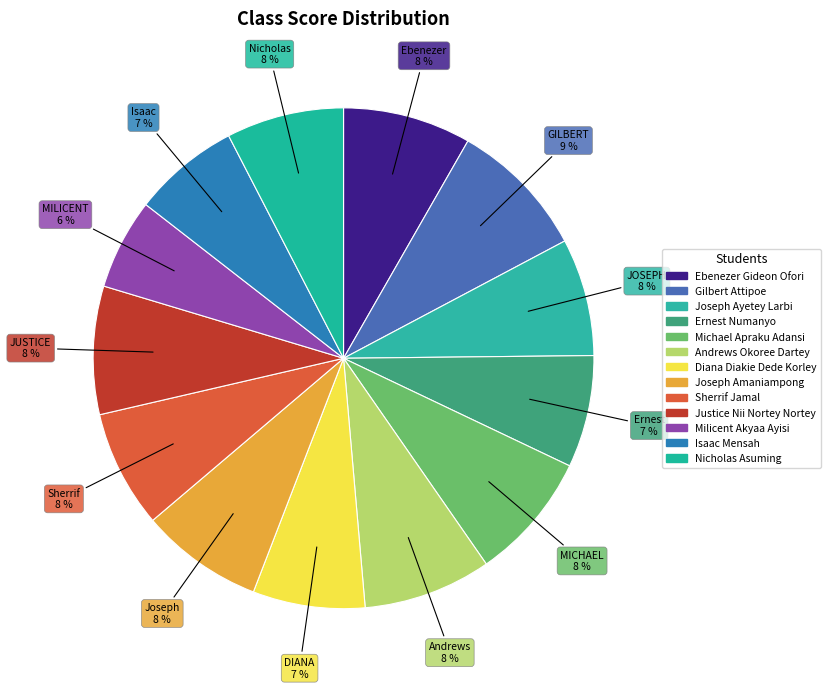

Count the number of slices in the pie.

13